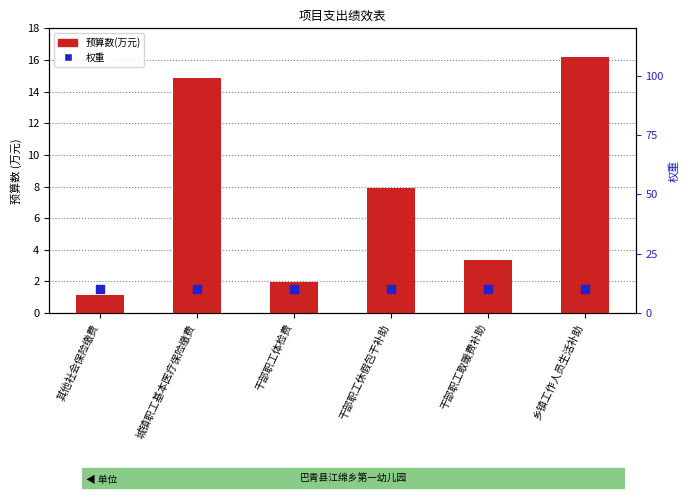

Which series has the widest spread of Y values?

预算数(万元)